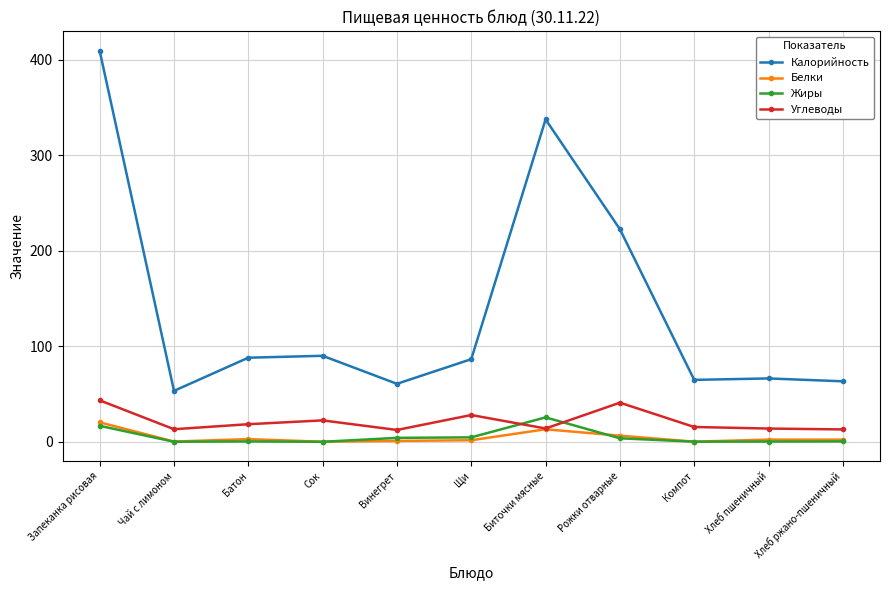

What position from the left is Щи?

6